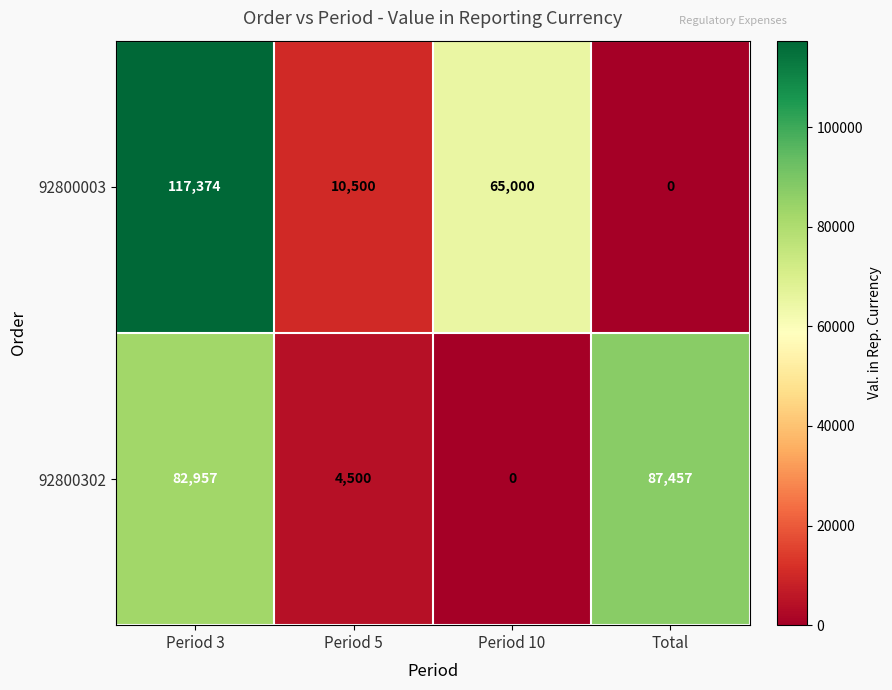

Reading right to left, extract all data points from this chart.

92800003: Total=0	Period 10=65000	Period 5=10500	Period 3=117374
92800302: Total=87457	Period 10=0	Period 5=4500	Period 3=82957